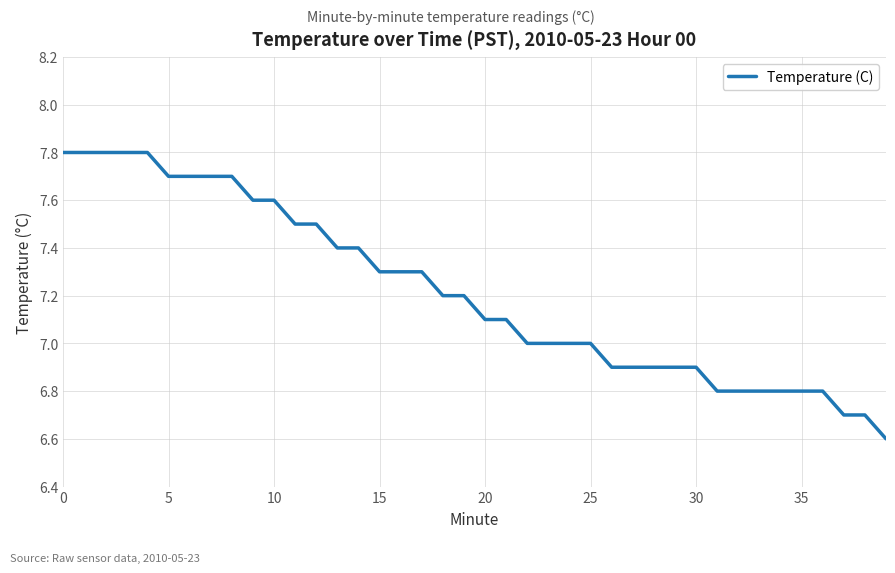

Count the number of categories in the chart.

40